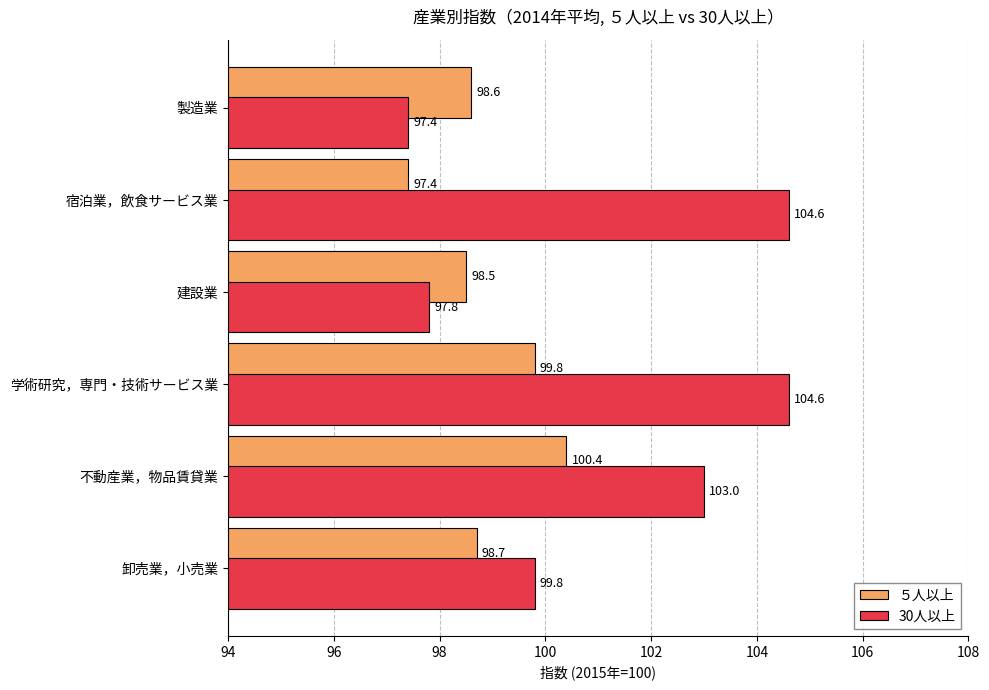

List the series in order of their peak value, lowest first.

５人以上, 30人以上